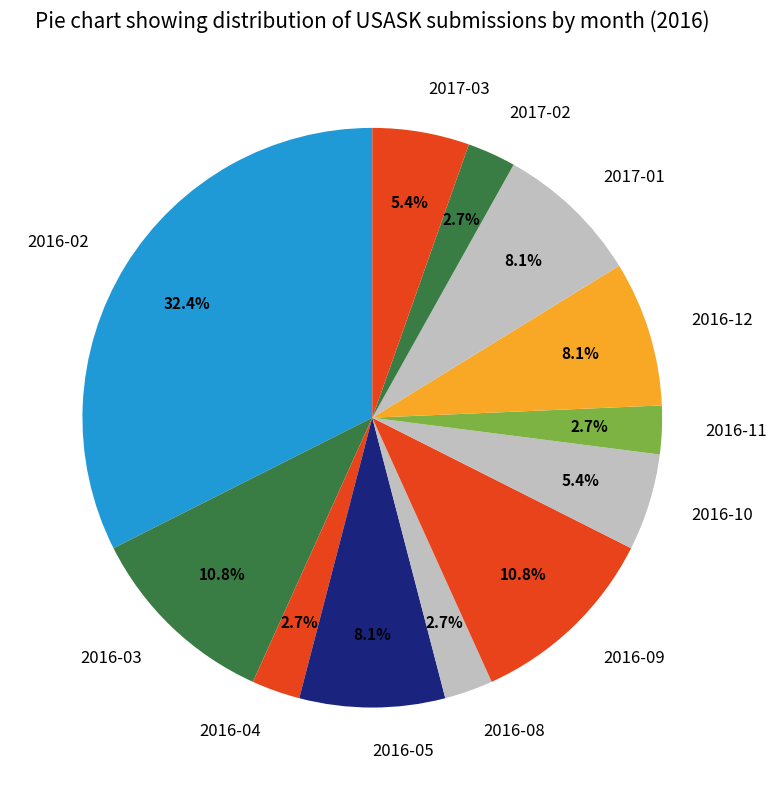

How many segments does this pie chart have?

12